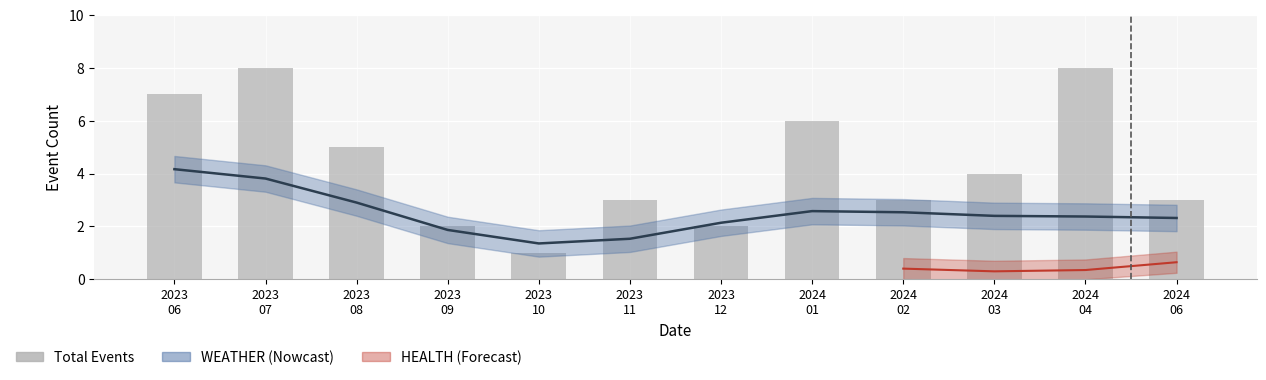

How many groups of bars are there?

12